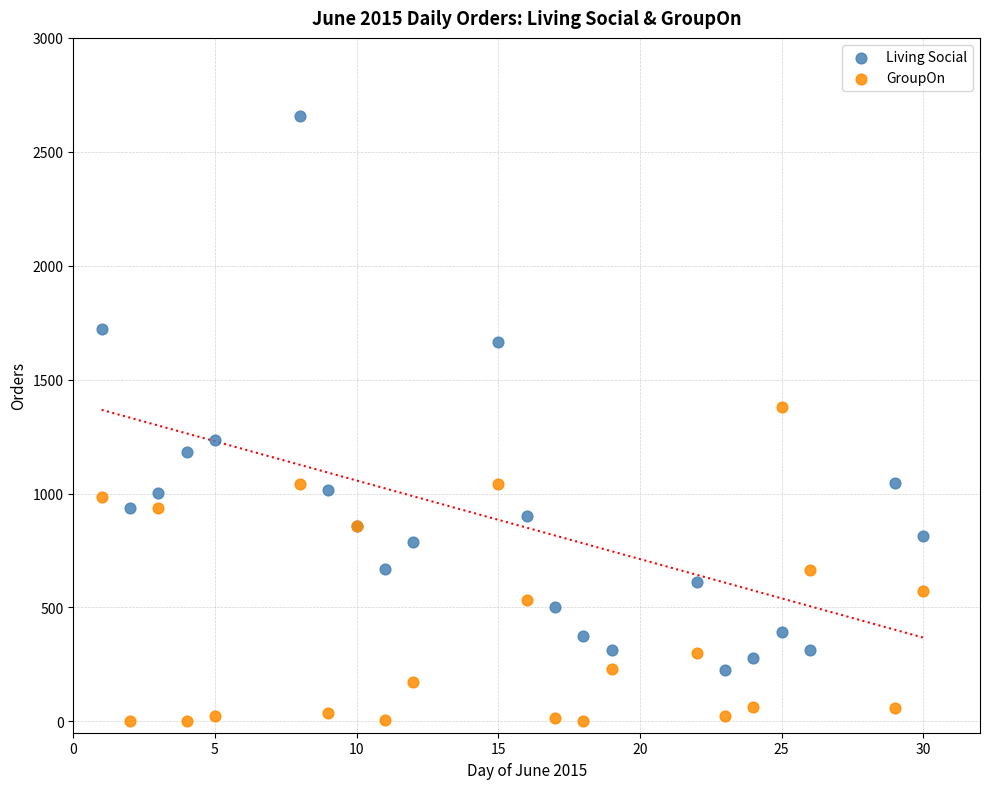

Which series has the largest Y range (max minus min)?

Living Social